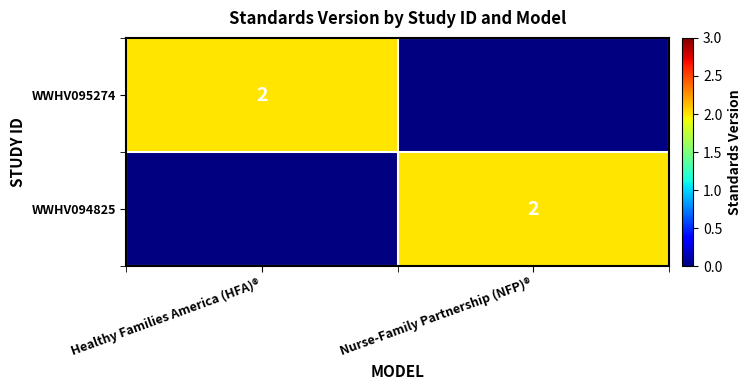

Is it true that WWHV095274 equals 2 at Healthy Families America (HFA)®?

True